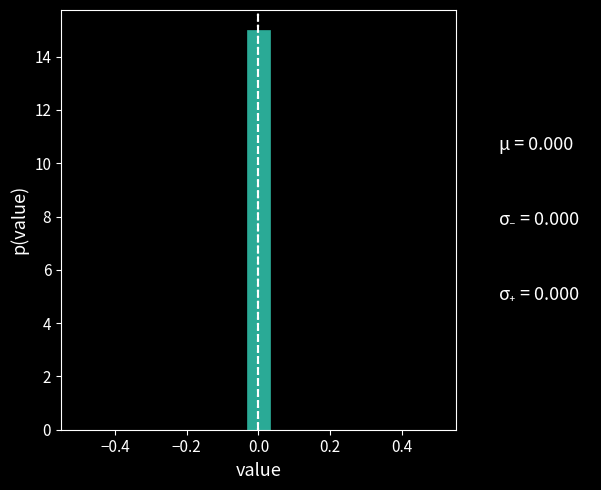

Read against the x-axis, roughly where is the centre of the tallest bar?

0.00